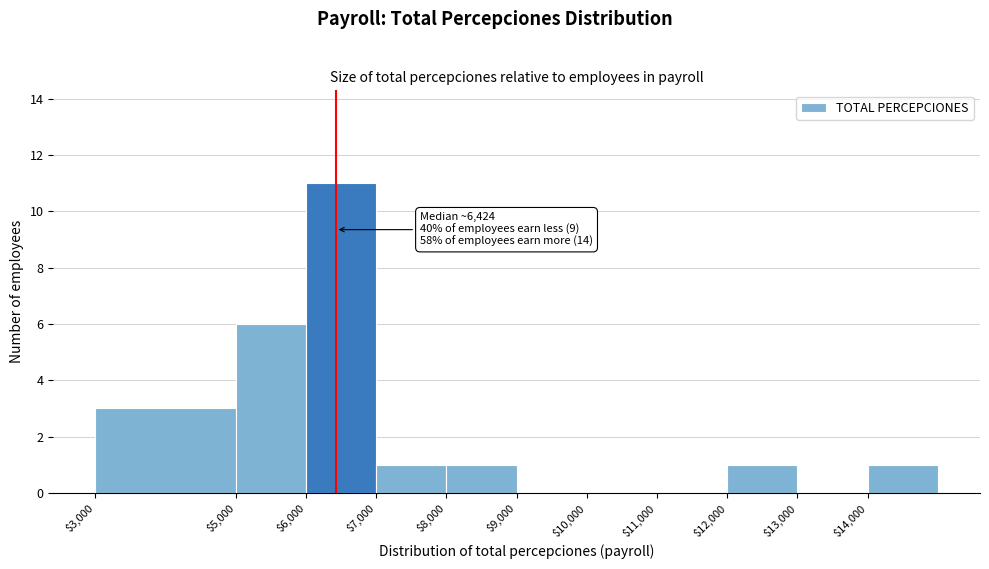

Over which range of the x-axis is the bar tallest?

6000 to 7000